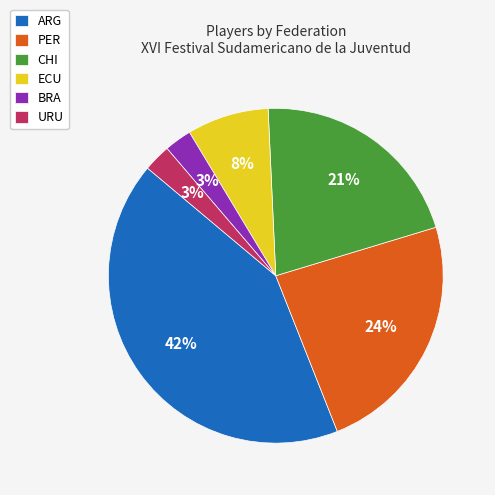

Does BRA represent more than half of the total?

No